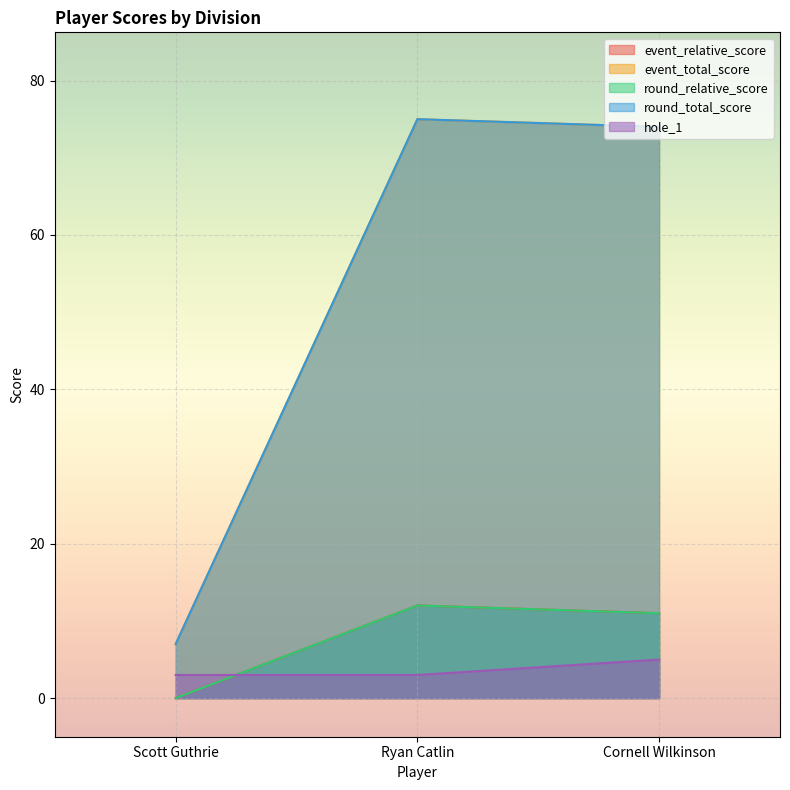

Which category has the highest value across all series?

Ryan Catlin